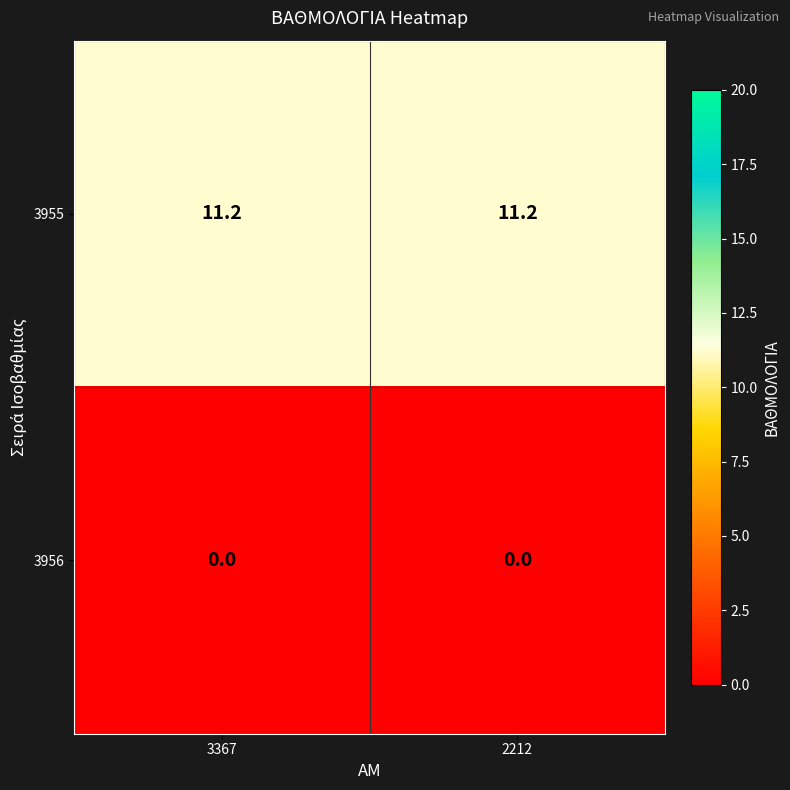

What is the difference between the highest and lowest values at 2212?

11.2